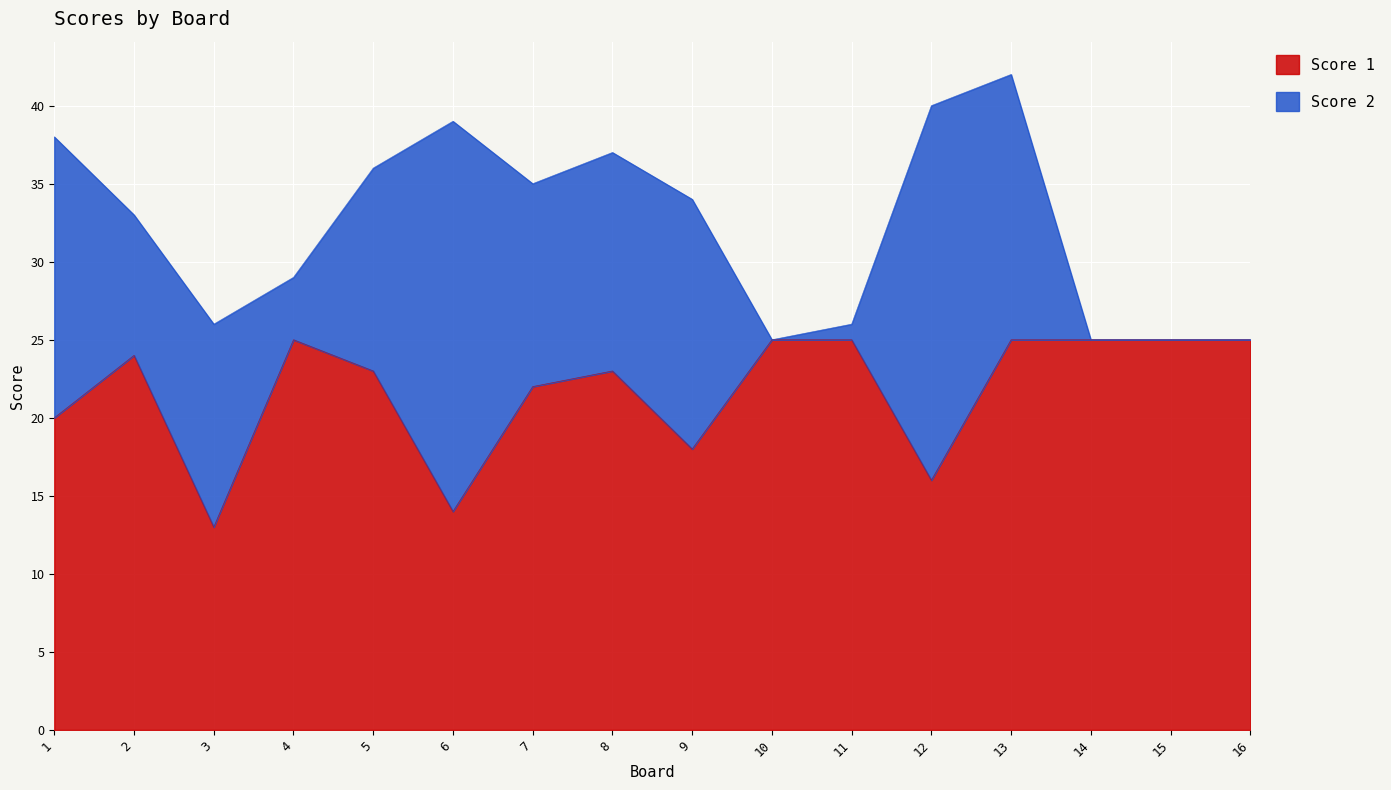

The Score 1 series shows 23 at 5. True or false?

True